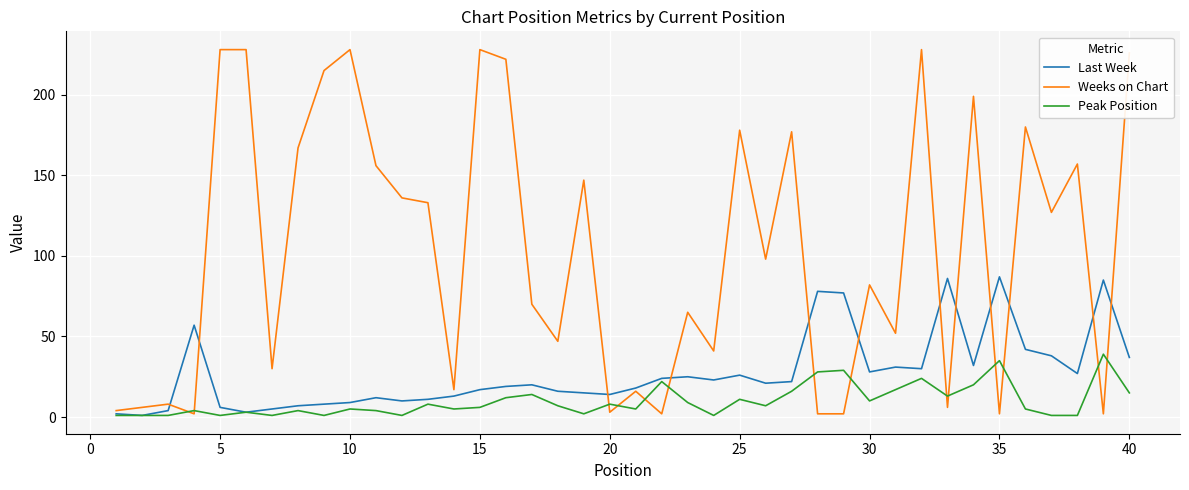

What is the greatest value displayed?

228